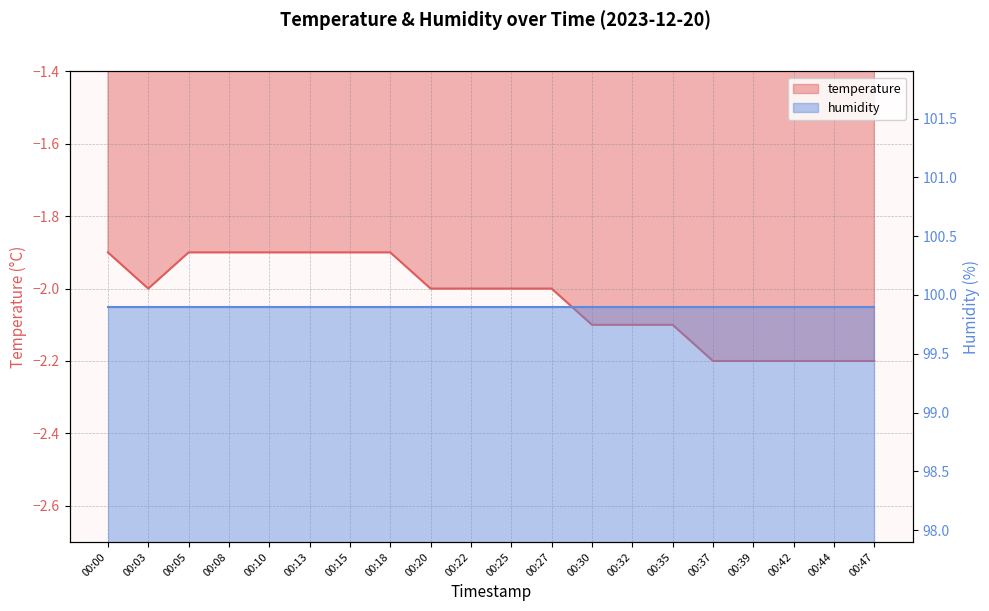

Reading left to right, what are all the values shown in this chart?

00:00=-1.9	00:03=-2.0	00:05=-1.9	00:08=-1.9	00:10=-1.9	00:13=-1.9	00:15=-1.9	00:18=-1.9	00:20=-2.0	00:22=-2.0	00:25=-2.0	00:27=-2.0	00:30=-2.1	00:32=-2.1	00:35=-2.1	00:37=-2.2	00:39=-2.2	00:42=-2.2	00:44=-2.2	00:47=-2.2